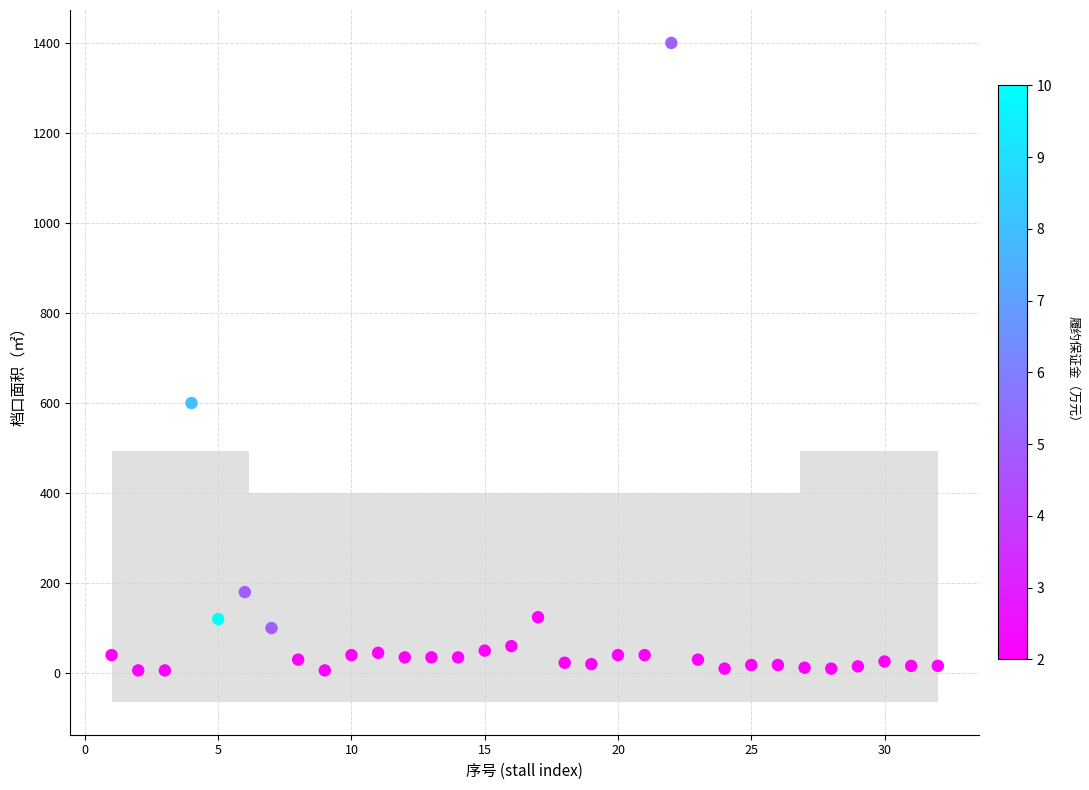

What Y value in the scatter plot is closest to 703?

600.0